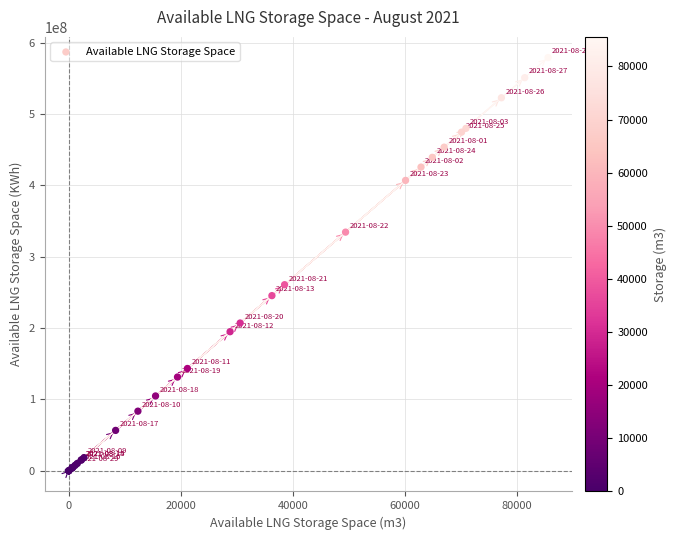

What Y value in the scatter plot is closest to 289615285?

260823186